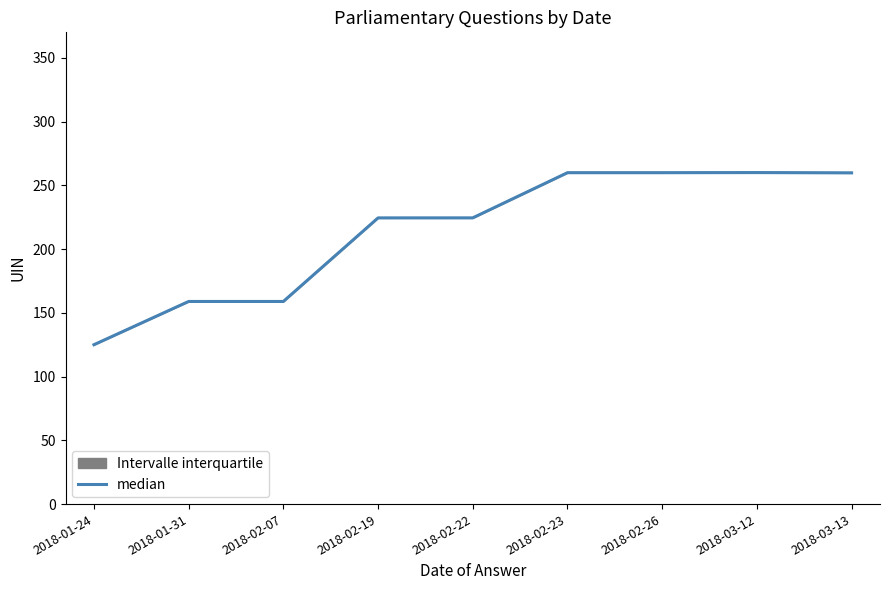

List the labels in order of value, largest first.

2018-03-12, 2018-02-23, 2018-02-26, 2018-03-13, 2018-02-22, 2018-02-19, 2018-01-31, 2018-02-07, 2018-01-24